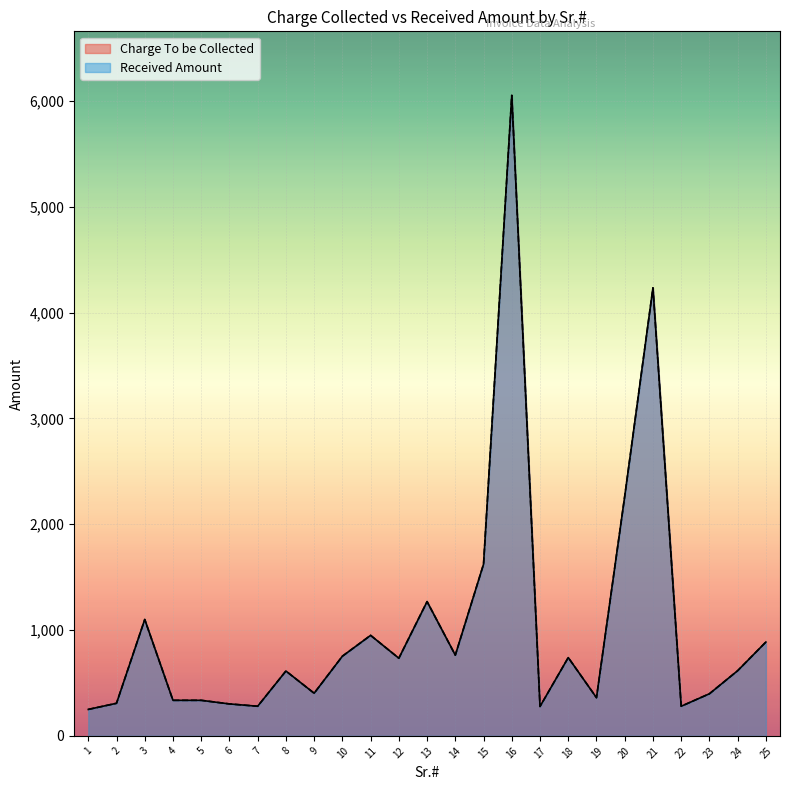

True or false: Charge To be Collected and Received Amount cross at least once.

False